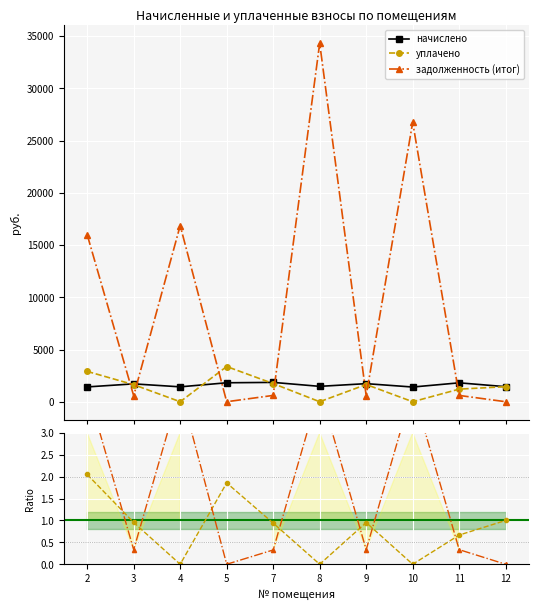

Between 3 and 12, which series saw the biggest shift?

задолженность (итог)